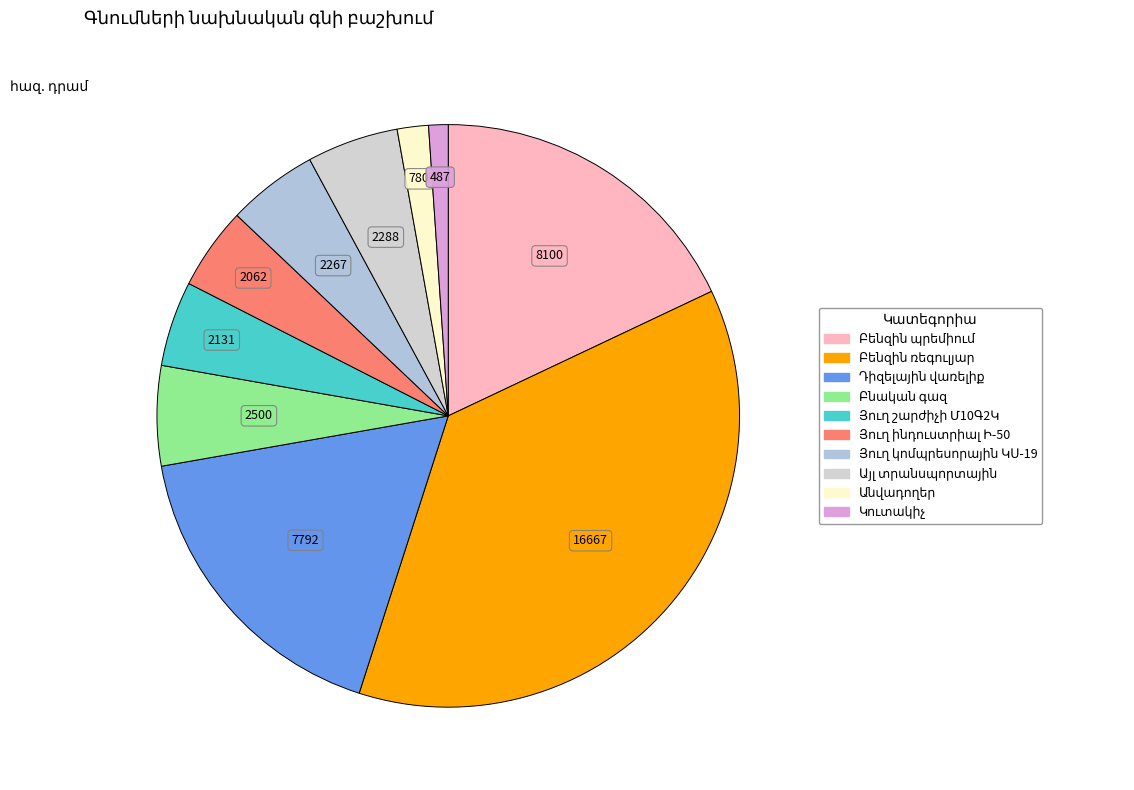

What percentage is NOT represented by Անվադողեր?

98.3%